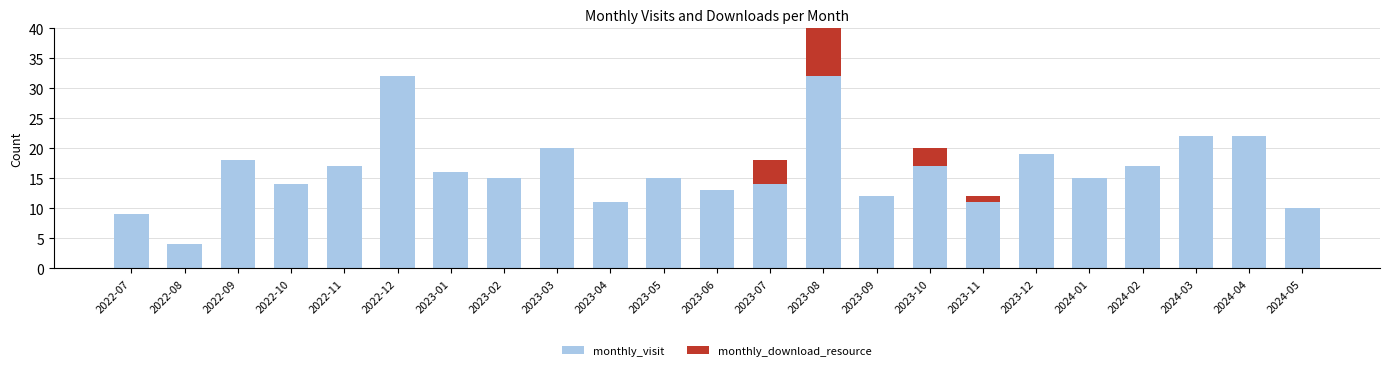

What position from the right is 2022-07?

23